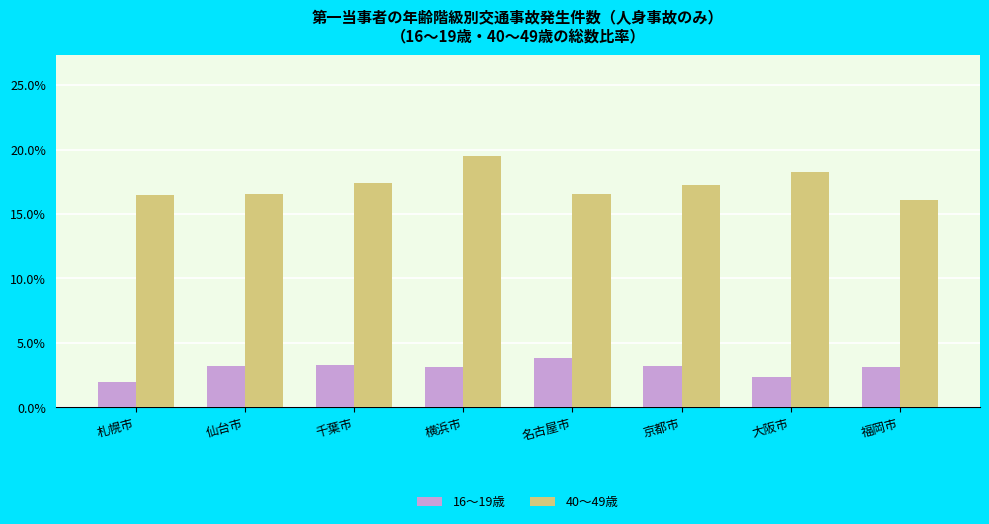

What is the label of the 8th bar from the left?

福岡市